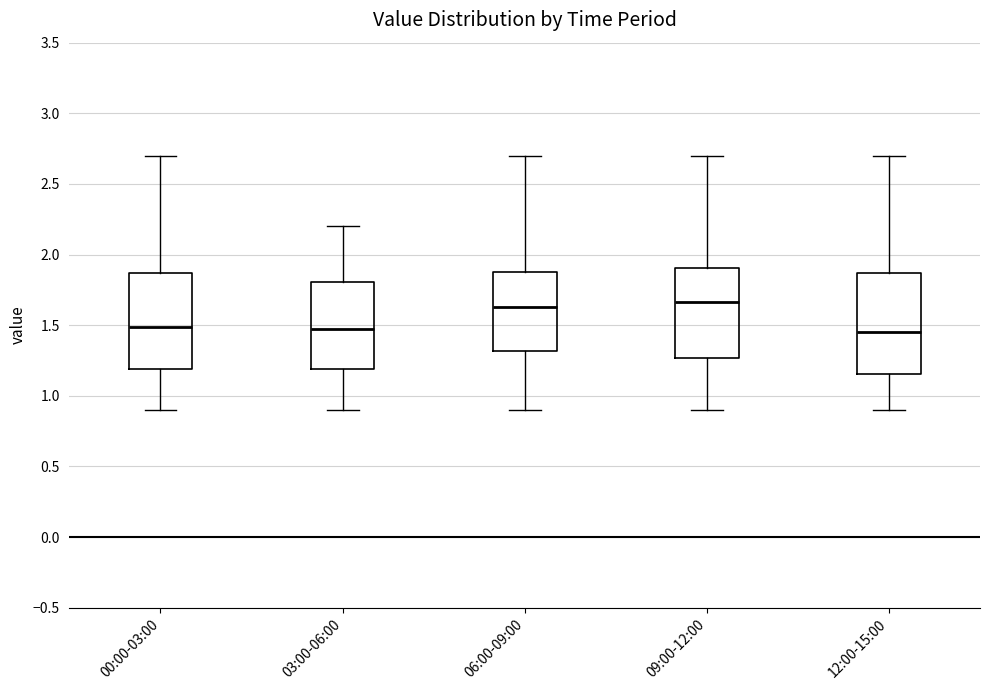

Reading left to right, transcribe this box plot: for each box, give where its median line is, the range the box spans, and where its two whiskers end, as read against the y-axis. The values are not printed on the chart, so give them approximately, as read against the axis.

00:00-03:00: median 1.50, box 1.20 to 1.85, whiskers 0.90 to 2.70
03:00-06:00: median 1.45, box 1.20 to 1.80, whiskers 0.90 to 2.20
06:00-09:00: median 1.65, box 1.30 to 1.90, whiskers 0.90 to 2.70
09:00-12:00: median 1.65, box 1.25 to 1.90, whiskers 0.90 to 2.70
12:00-15:00: median 1.45, box 1.15 to 1.85, whiskers 0.90 to 2.70